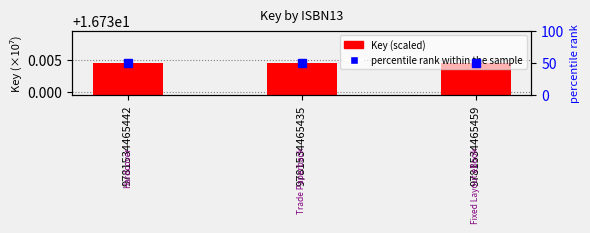

At which category is the sum across all series the highest?

9781534465442